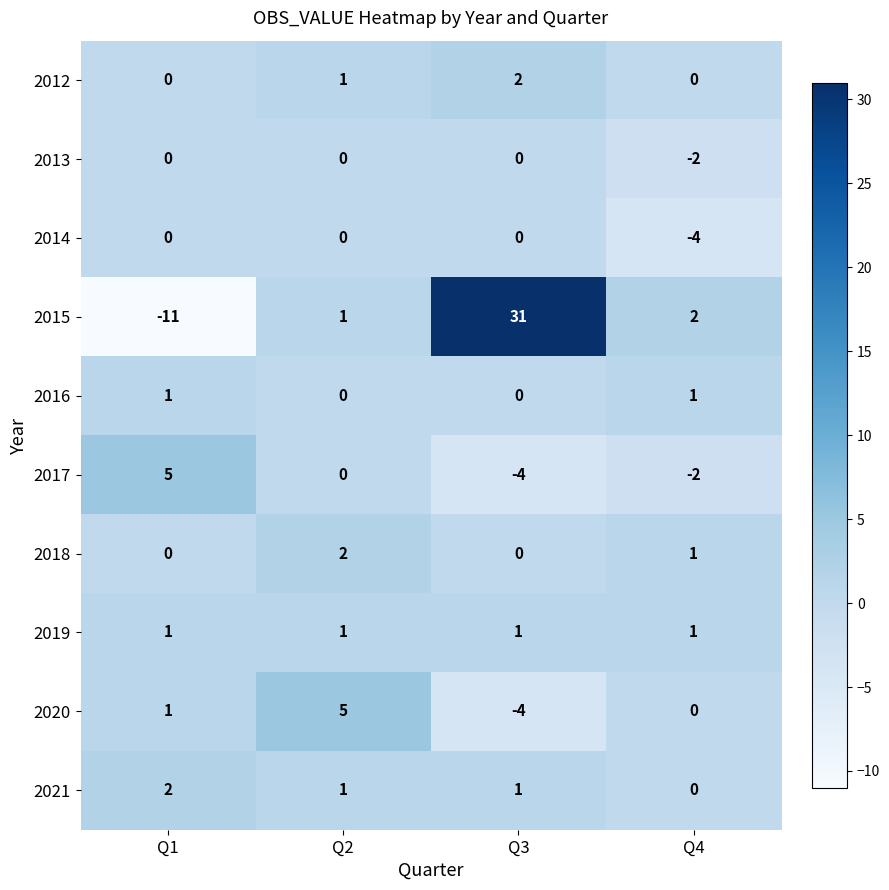

What is the difference between the highest and lowest values at Q3?

35